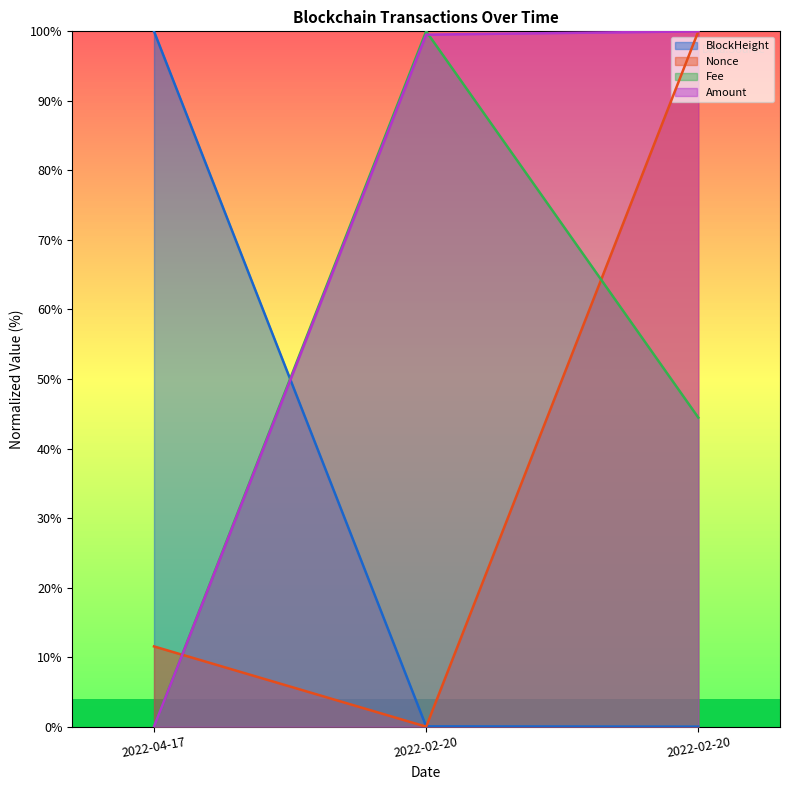

Is it true that BlockHeight equals 0.0 at 2022-02-20?

True